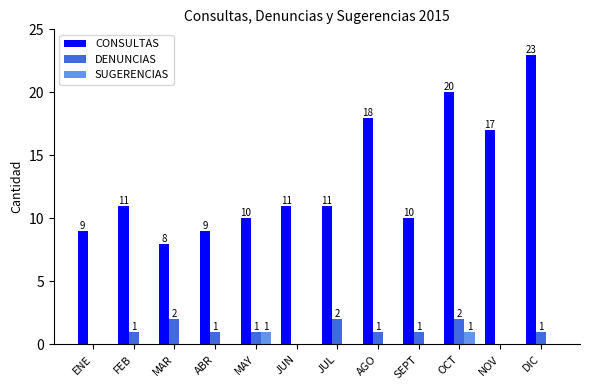

Are the bars grouped side by side (vs. stacked)?

Yes